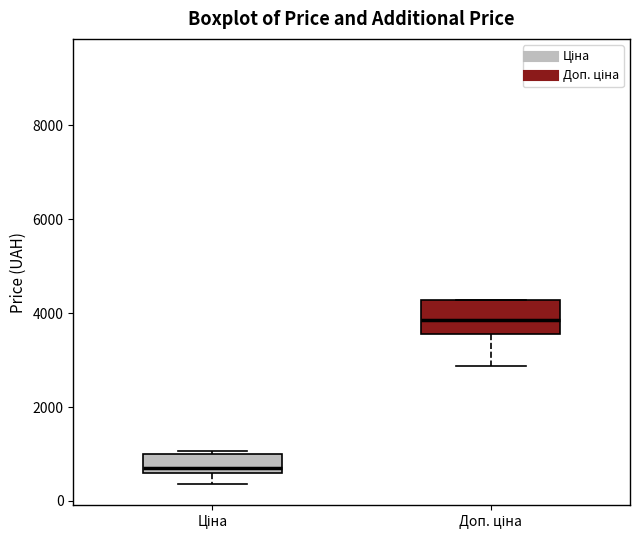

Which box's median line is the highest?

Доп. ціна